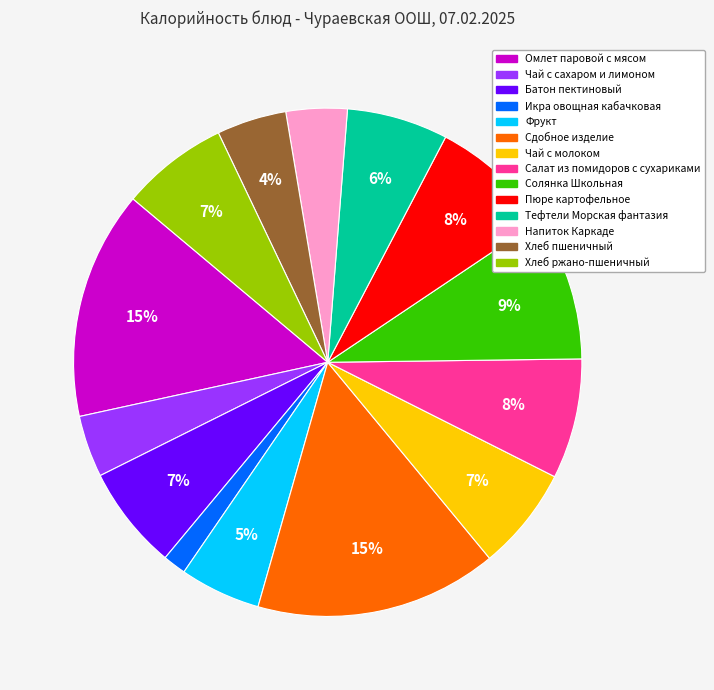

Do Солянка Школьная and Салат из помидоров с сухариками together represent more than half of the pie?

No